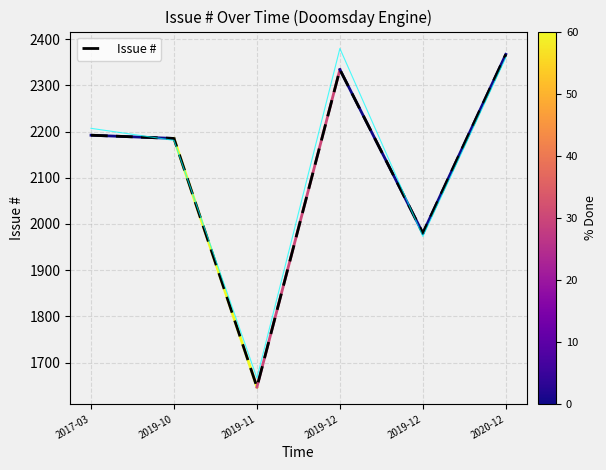

Reading left to right, transcribe all the data shown in this chart.

2192	2185	1647	2334	1980	2367